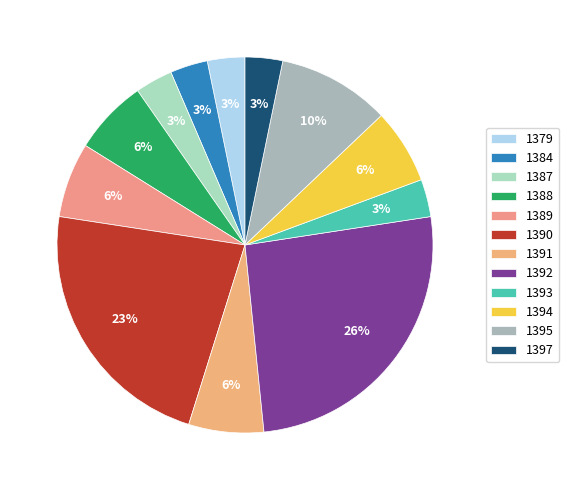

Does any single category account for the majority?

No